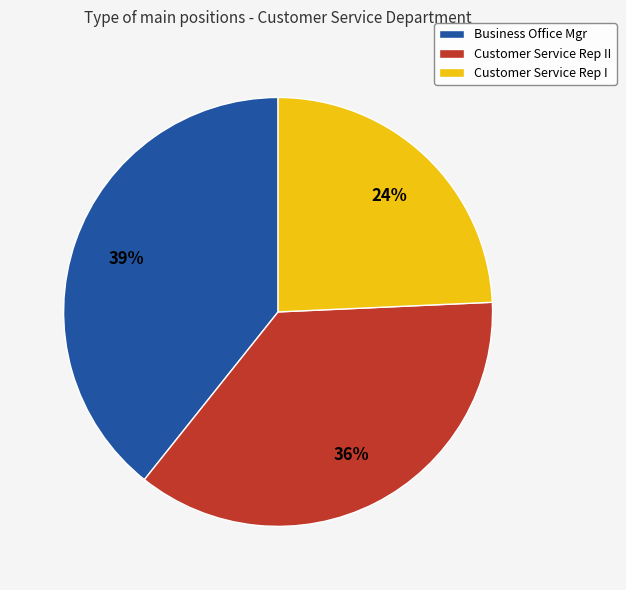

To the nearest percent, what is the difference between the largest and smallest slice percentages?

15%